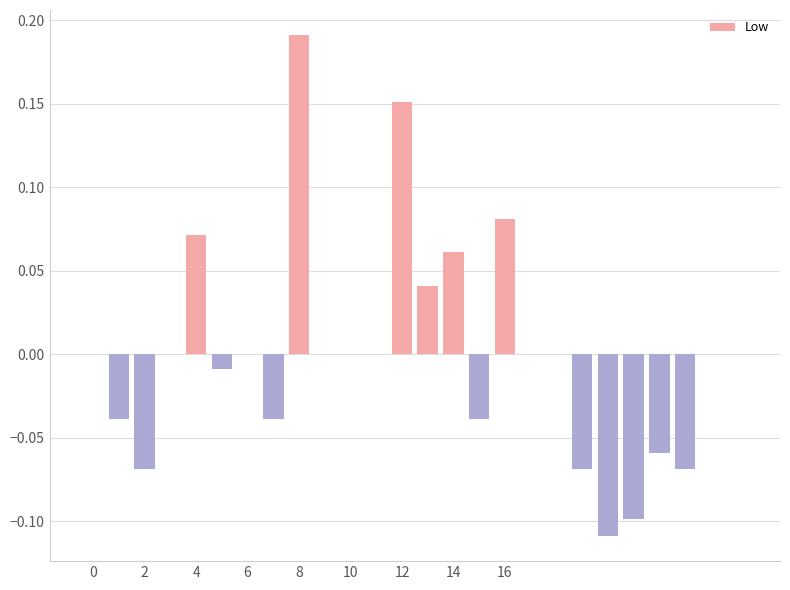

Count the number of categories in the chart.

26